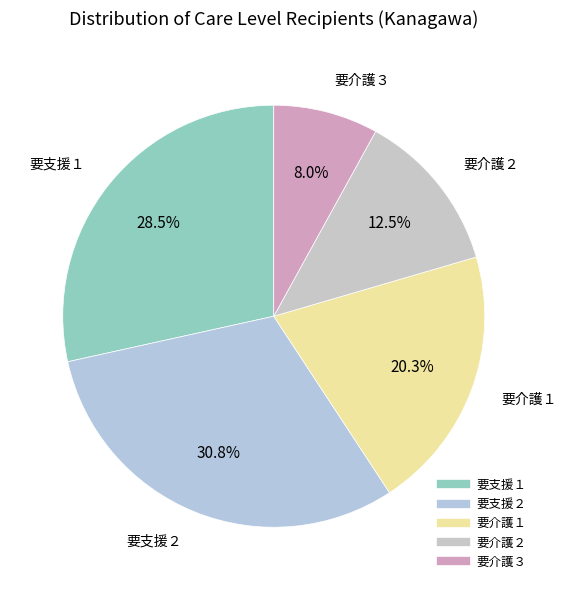

To the nearest percent, what percentage of the pie is 要介護１?

20%